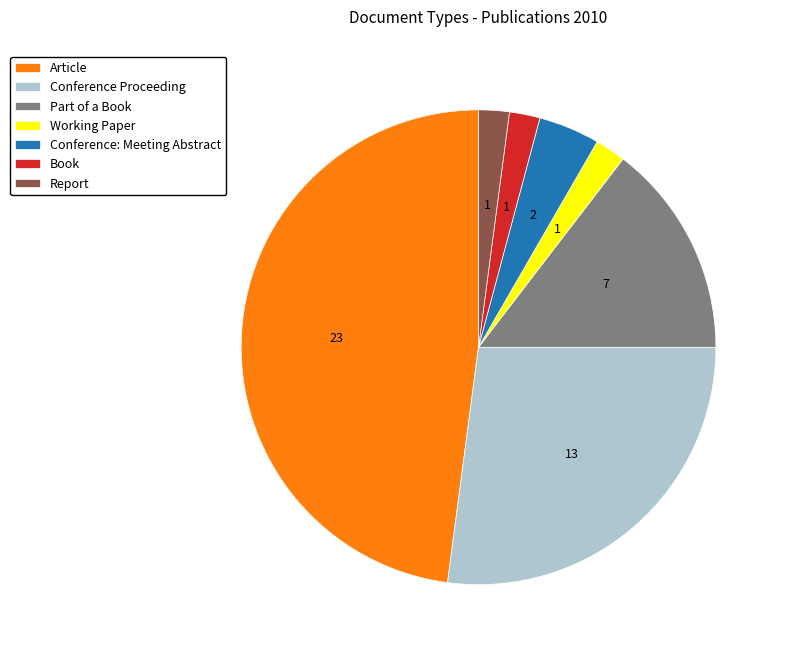

True or false: Part of a Book accounts for 7% of the total.

False